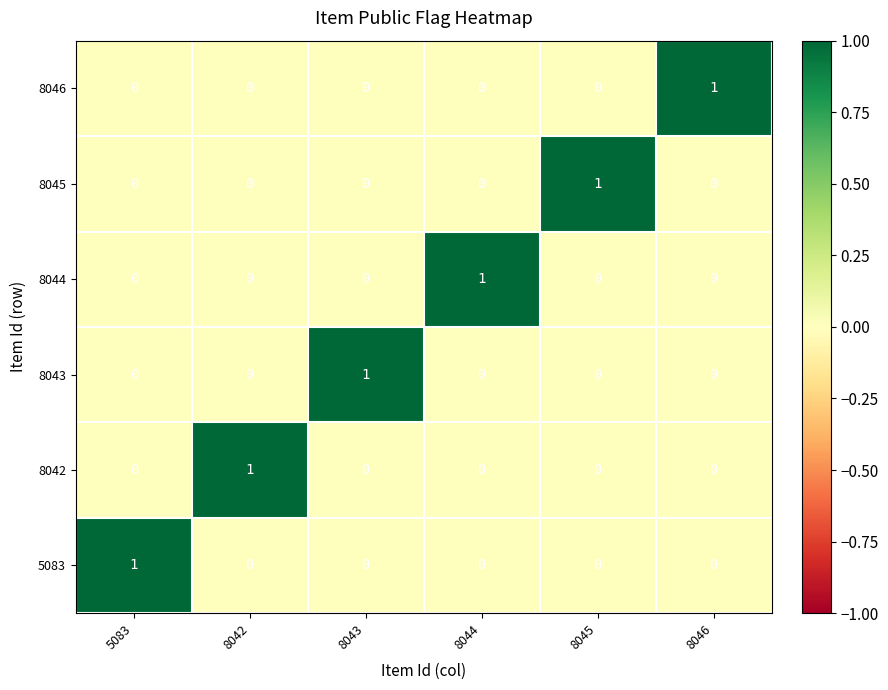

How many 5083 values are between 0 and 1?

6